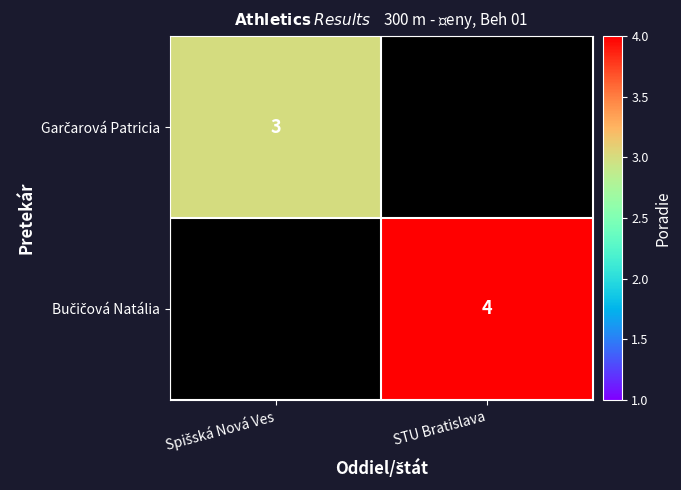

Read the Bučičová Natália value at STU Bratislava.

4.0